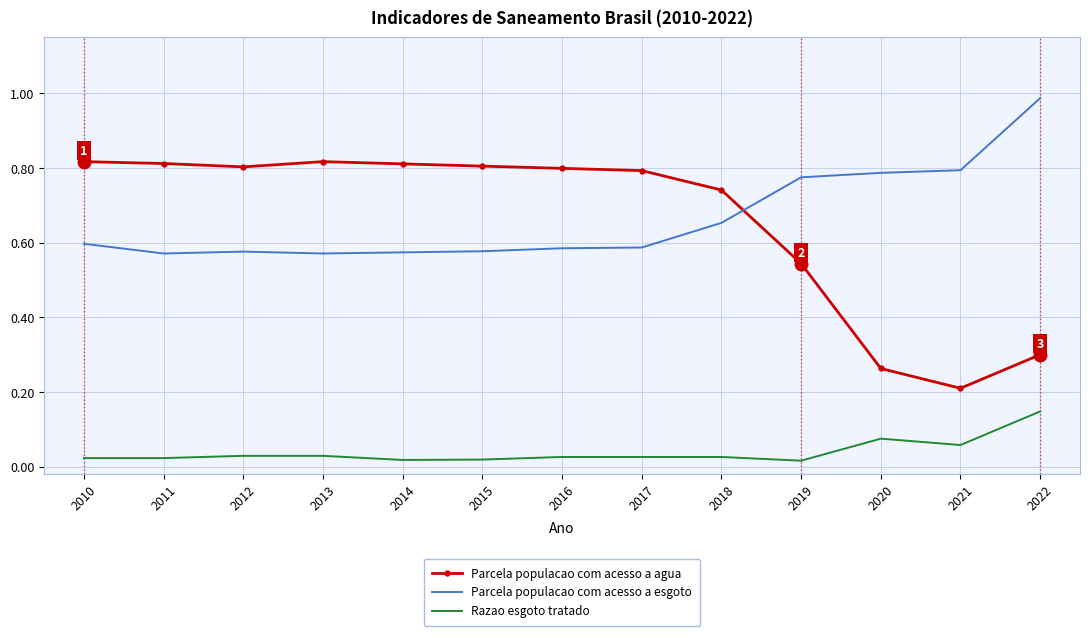

The value of Parcela populacao com acesso a esgoto at 2017 is 0.6. True or false?

True